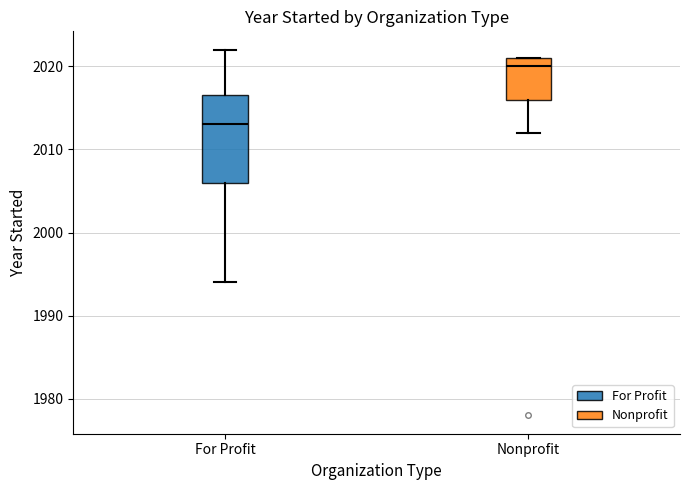

Where is the upper edge of the box for Nonprofit on the y-axis? The values are not printed on the chart, so give them approximately, as read against the axis.

2021